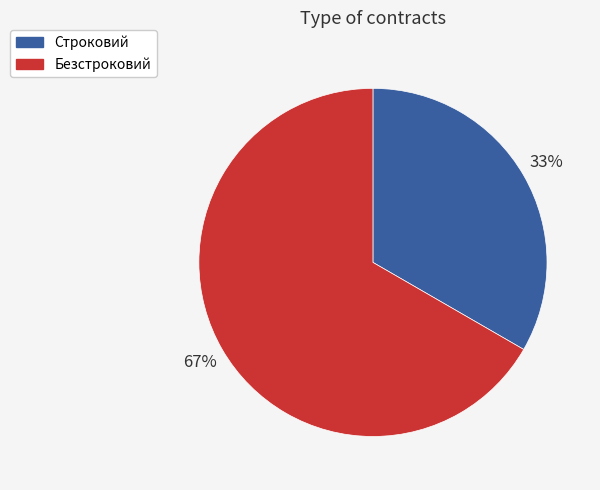

Is it true that Безстроковий is 67% of the pie?

True